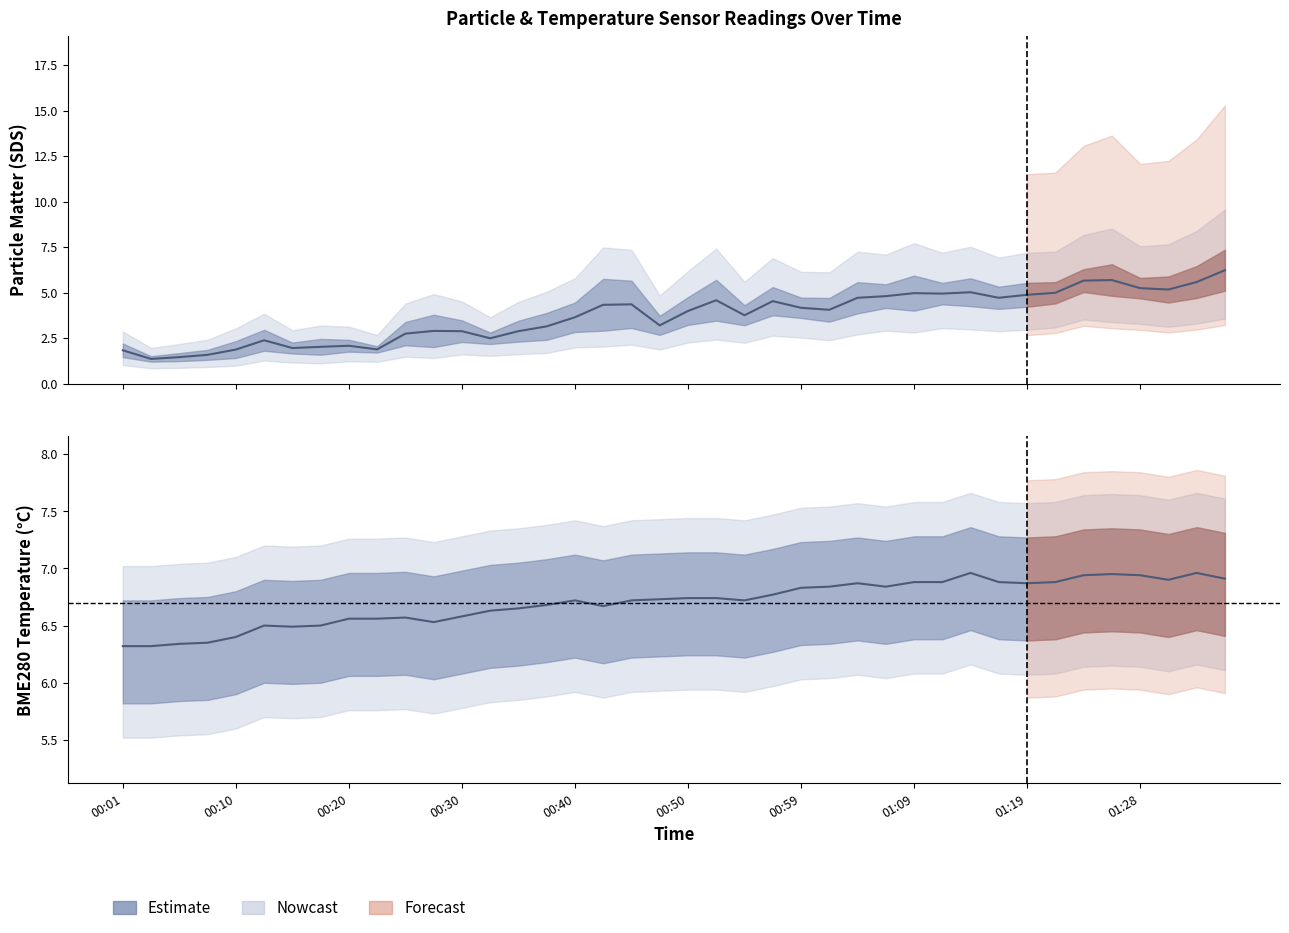

What is the total value across all series at 00:20?

8.6